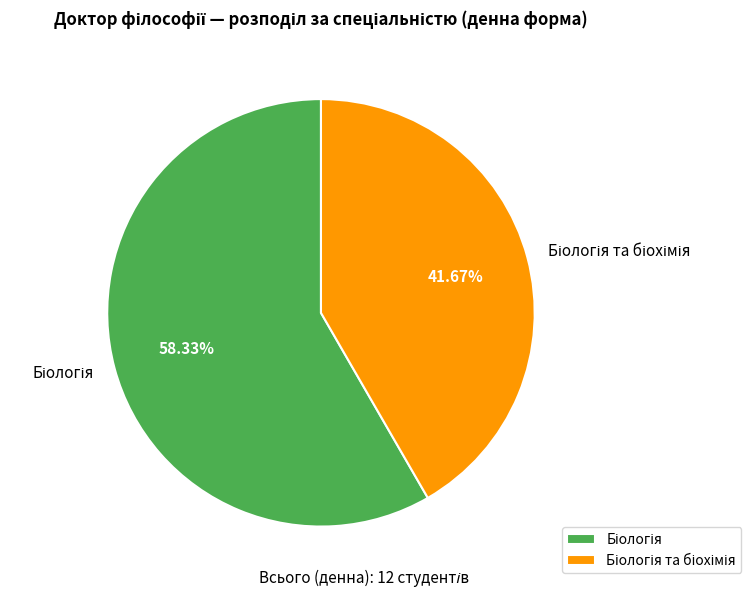

To the nearest percent, what is the average slice percentage?

50%